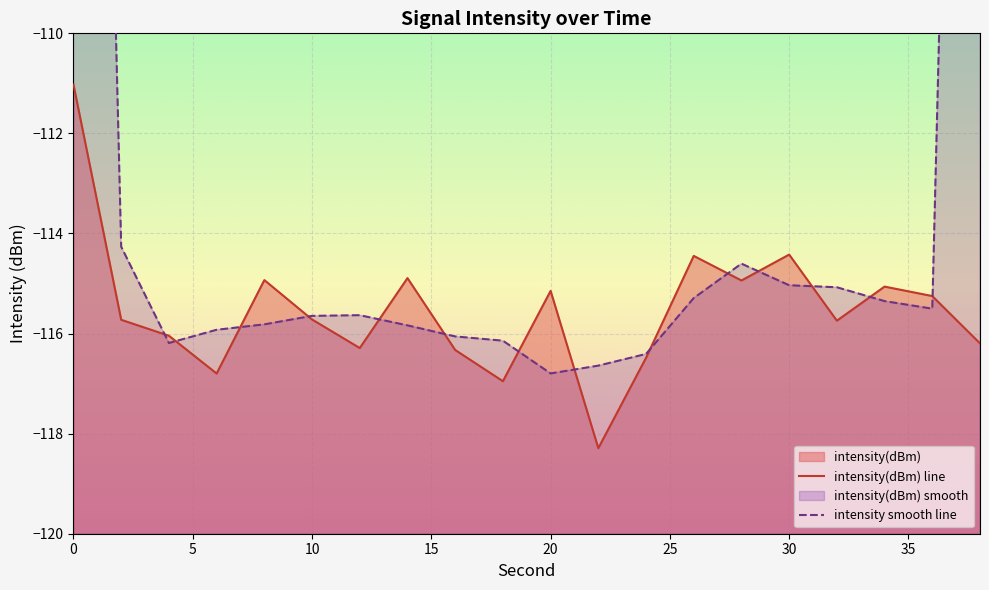

True or false: the data has more than 0 interior local peaks.

True